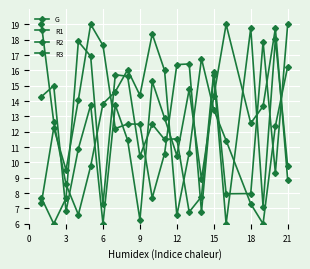

How many lines are shown in the chart?

4